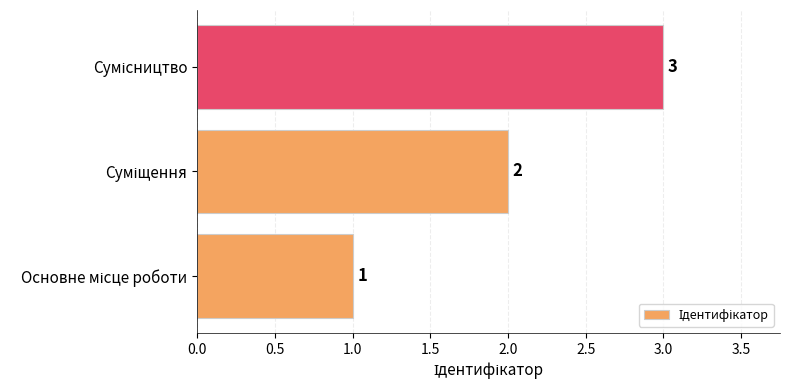

What is the minimum value shown in the chart?

1